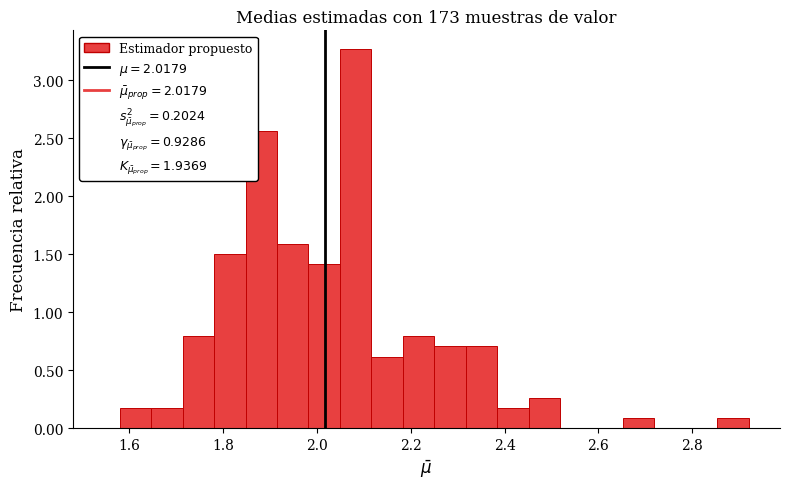

Read against the x-axis, roughly where is the centre of the tallest bar?

2.08